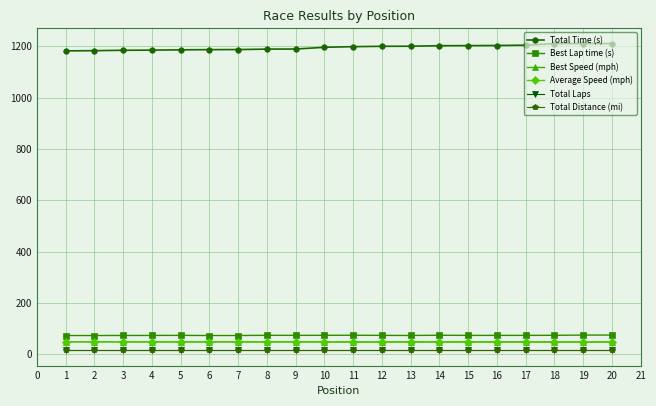

Reading left to right, transcribe all the data shown in this chart.

Total Time (s): 1181.6	1182.4	1183.9	1184.5	1185.6	1186.4	1186.7	1188.5	1188.7	1195.5	1198.0	1199.4	1199.7	1201.7	1202.1	1202.5	1203.9	1209.8	1209.9	1210.1
Best Lap time (s): 73.4	73.4	73.6	73.7	74.0	73.4	73.4	74.1	73.9	74.2	74.5	73.9	73.6	74.5	73.8	74.0	73.9	74.2	75.1	75.1
Best Speed (mph): 49.1	49.1	48.9	48.9	48.7	49.0	49.0	48.6	48.7	48.5	48.3	48.7	48.9	48.3	48.8	48.7	48.7	48.5	47.9	47.9
Average Speed (mph): 48.7	48.7	48.7	48.6	48.6	48.5	48.5	48.5	48.5	48.2	48.1	48.0	48.0	47.9	47.9	47.9	47.8	47.6	47.6	47.6
Total Laps: 16.0	16.0	16.0	16.0	16.0	16.0	16.0	16.0	16.0	16.0	16.0	16.0	16.0	16.0	16.0	16.0	16.0	16.0	16.0	16.0
Total Distance (mi): 16.0	16.0	16.0	16.0	16.0	16.0	16.0	16.0	16.0	16.0	16.0	16.0	16.0	16.0	16.0	16.0	16.0	16.0	16.0	16.0